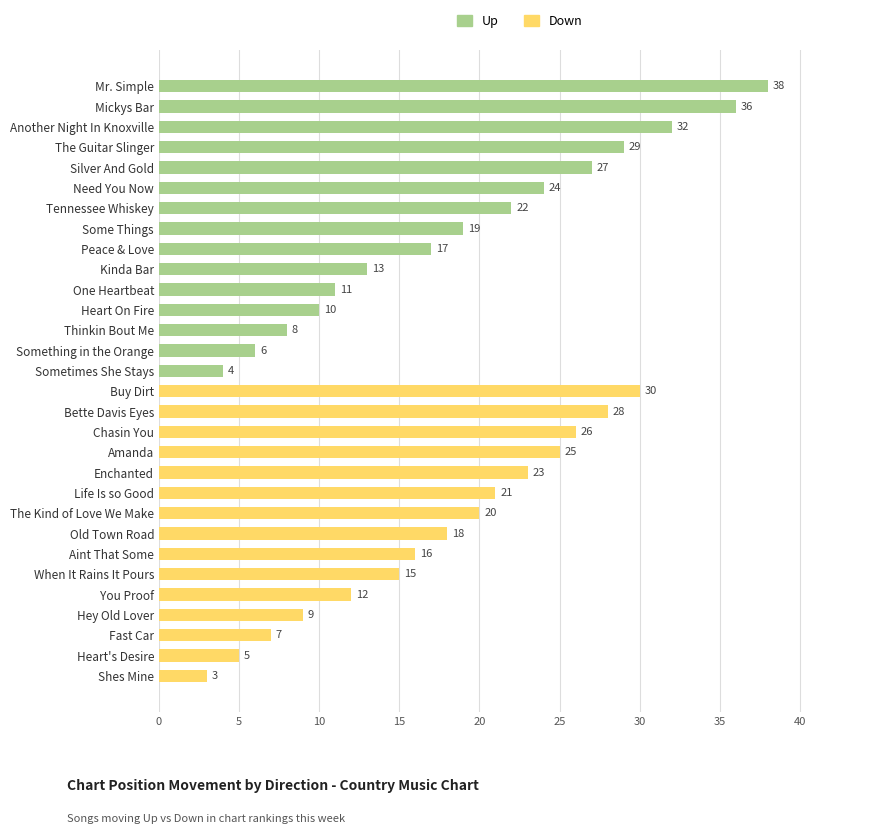

What is the minimum value shown in the chart?

3